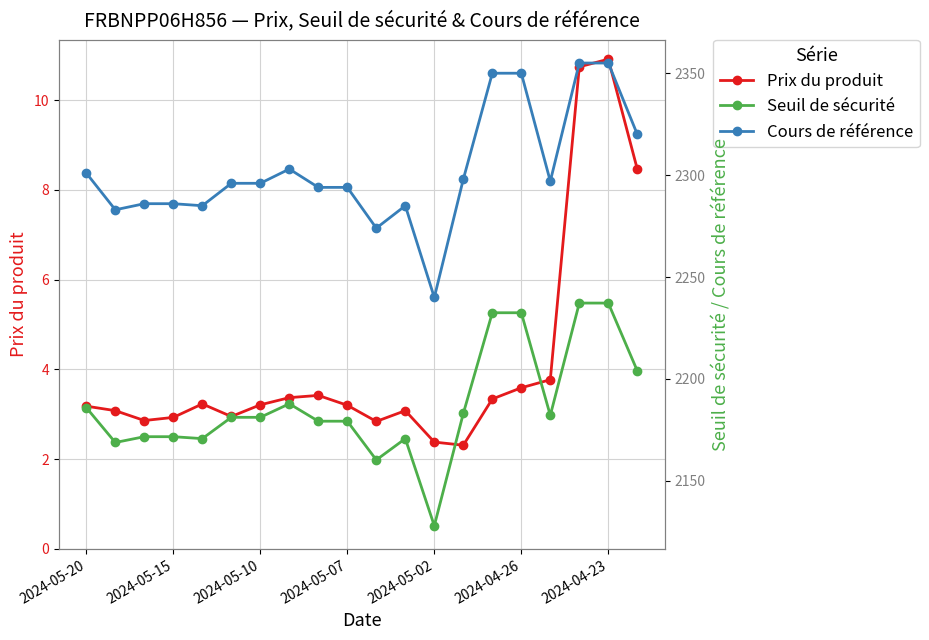

Which series has the widest spread of values?

Cours de référence